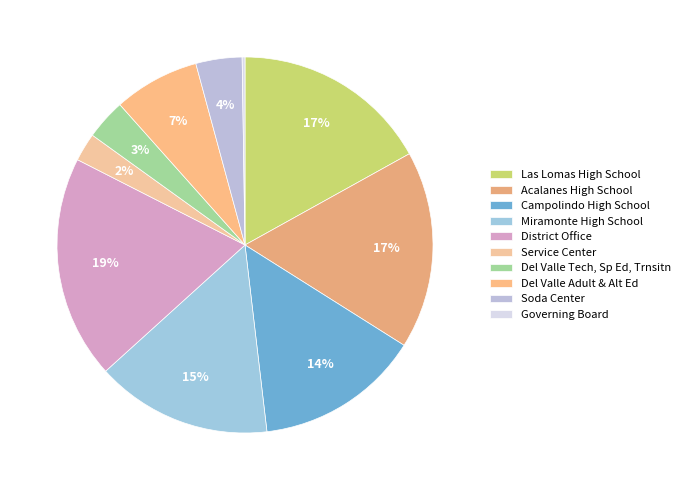

To the nearest percent, what is the combined percentage of District Office and Campolindo High School?

33%